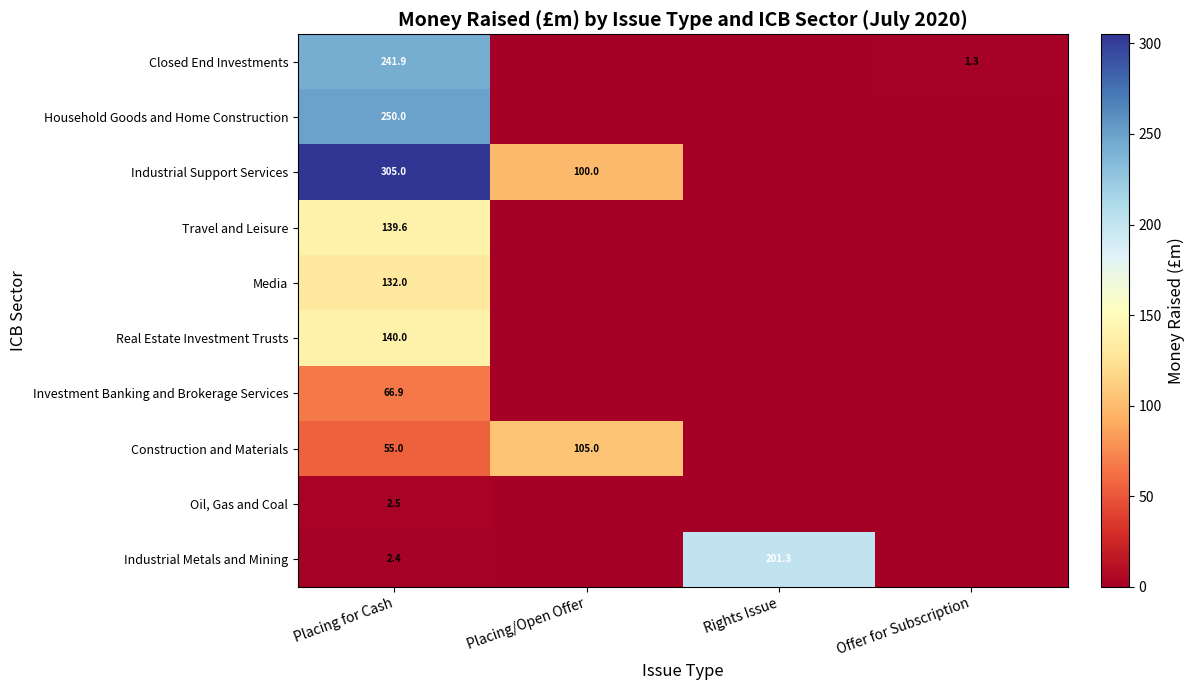

What is the total value across all series at Placing for Cash?

1335.3